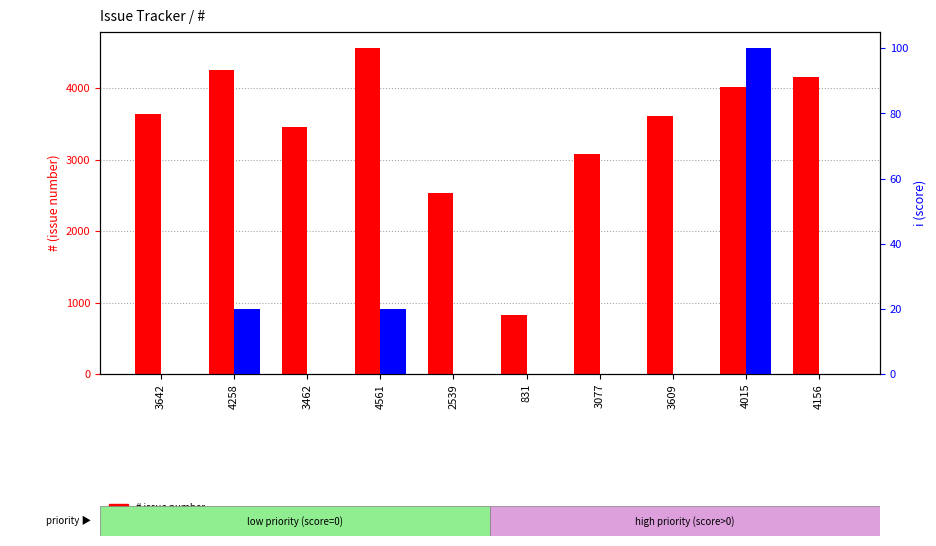

List the labels in order of i (score) value, largest first.

4015, 4258, 4561, 3642, 3462, 2539, 831, 3077, 3609, 4156